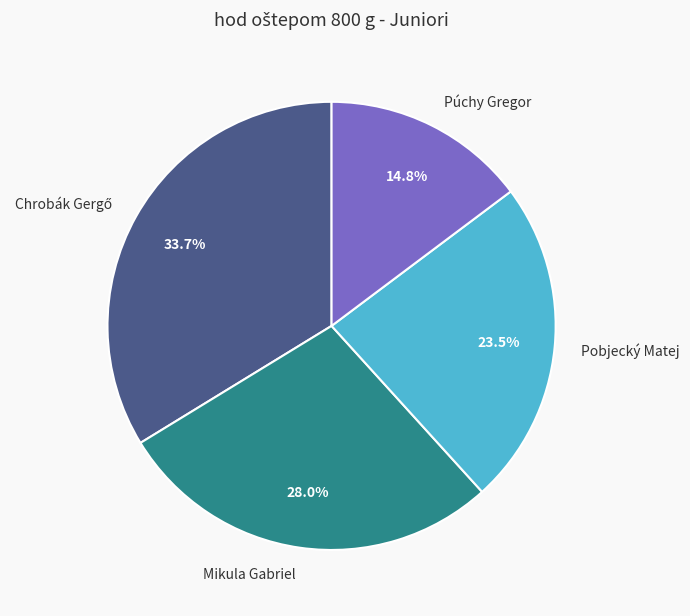

To the nearest percent, what is the difference between the largest and smallest slice percentages?

19%